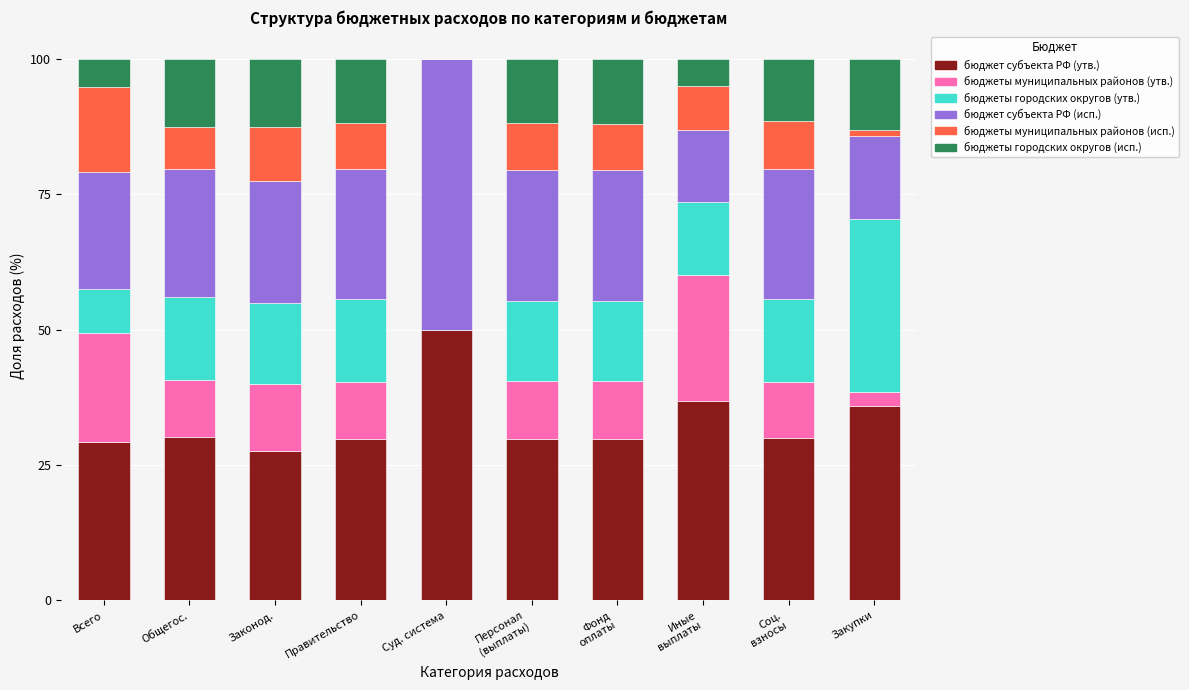

What is the maximum value for бюджет субъекта РФ (утв.)?

50.0